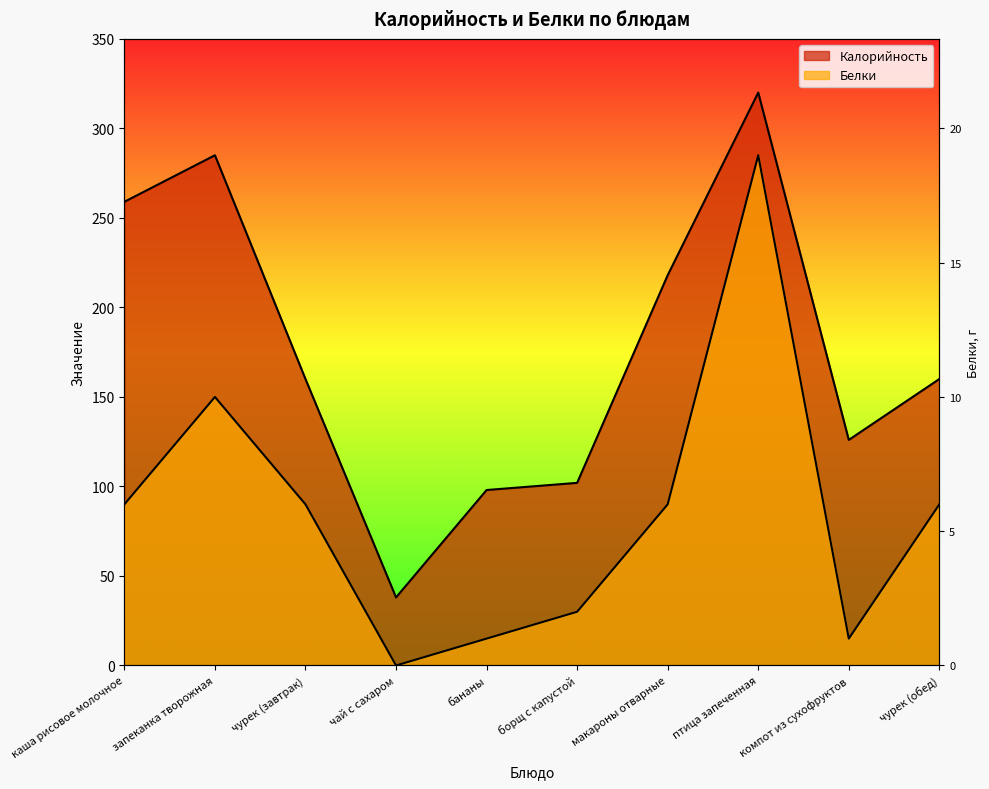

At which label is Калорийность closest to 179?

чурек (завтрак)